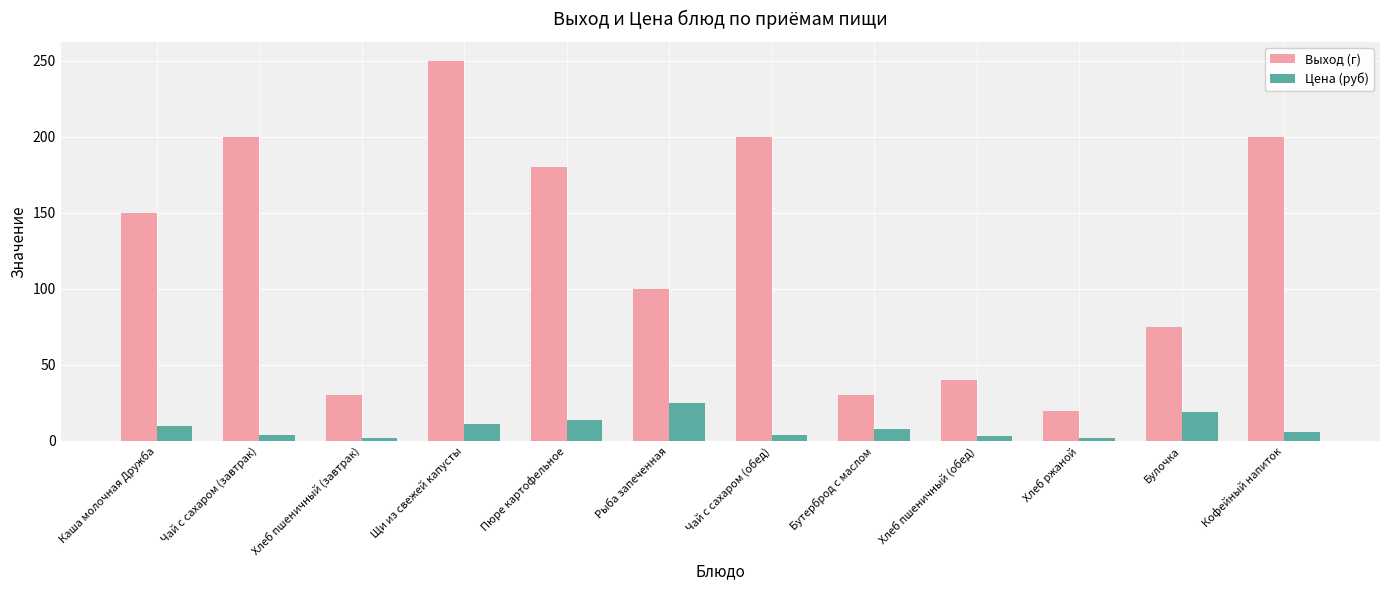

What is the label of the 7th bar from the left?

Чай с сахаром (обед)